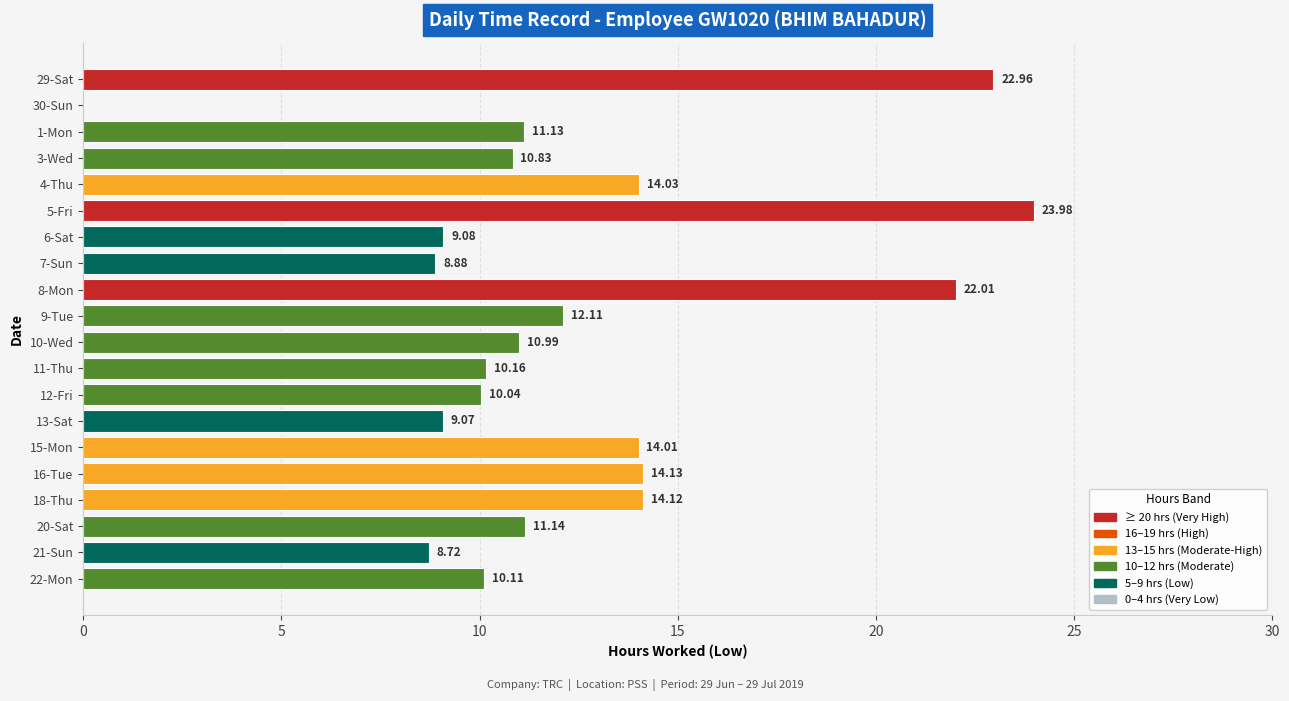

What is the change in value from 3-Wed to 12-Fri?

-0.8